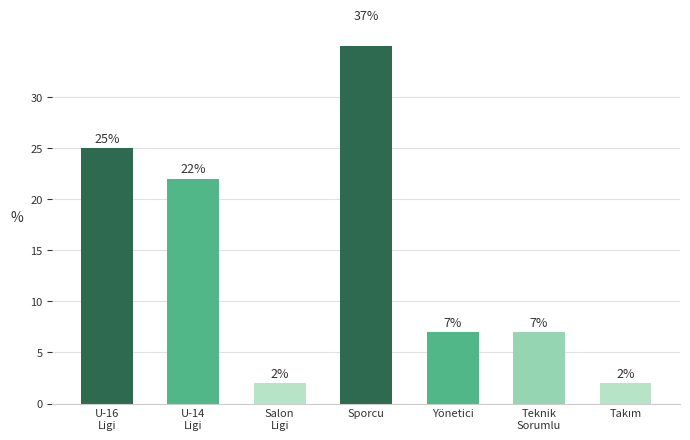

Rank the categories by value from highest to lowest.

Sporcu, U-16
Ligi, U-14
Ligi, Yönetici, Teknik
Sorumlu, Salon
Ligi, Takım